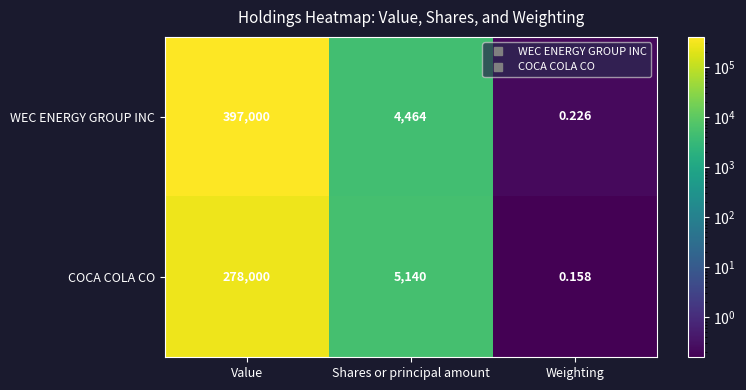

Which label corresponds to the smallest value in the chart?

Weighting